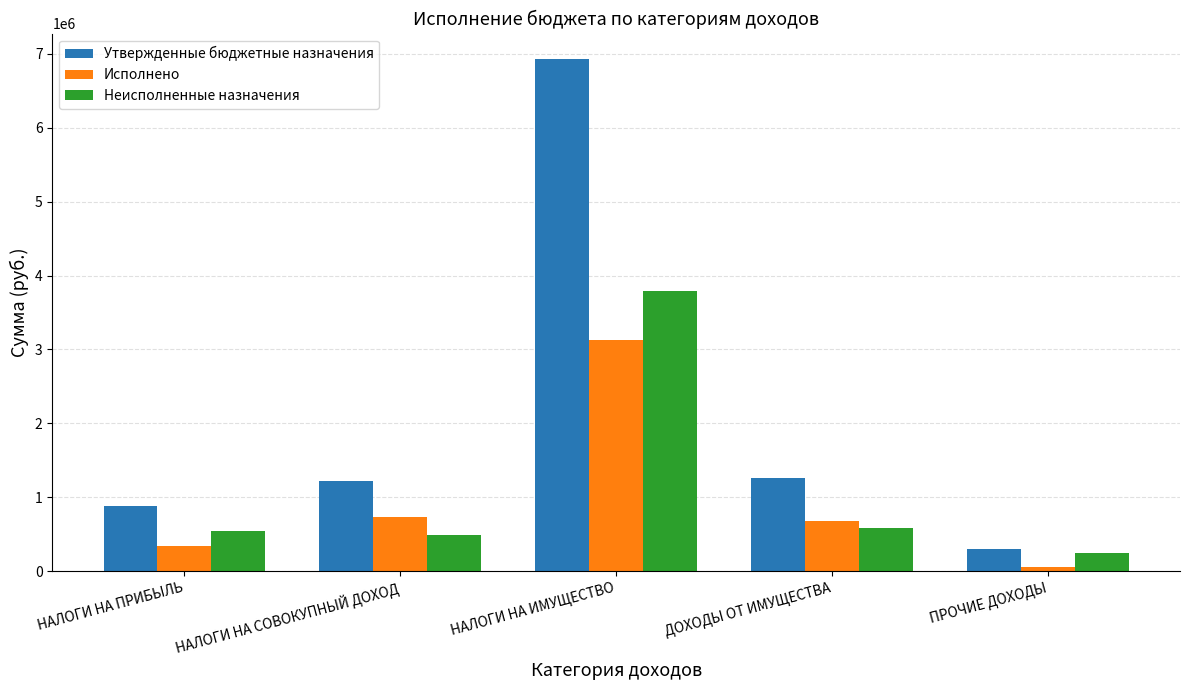

List the series in order of their peak value, lowest first.

Исполнено, Неисполненные назначения, Утвержденные бюджетные назначения